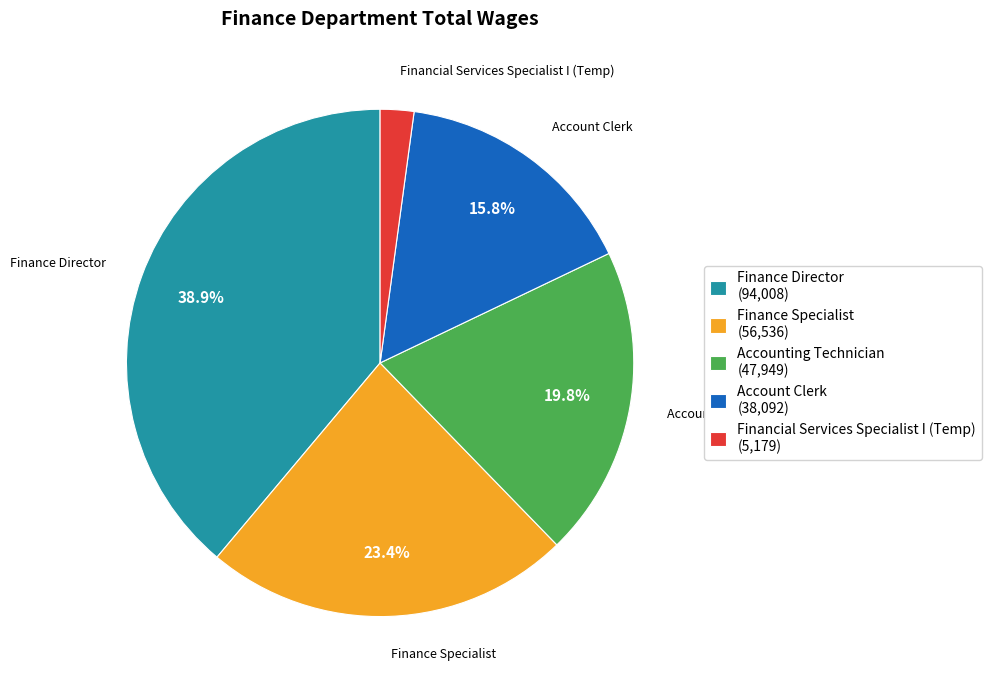

What percentage is NOT represented by Finance Director?

61.1%